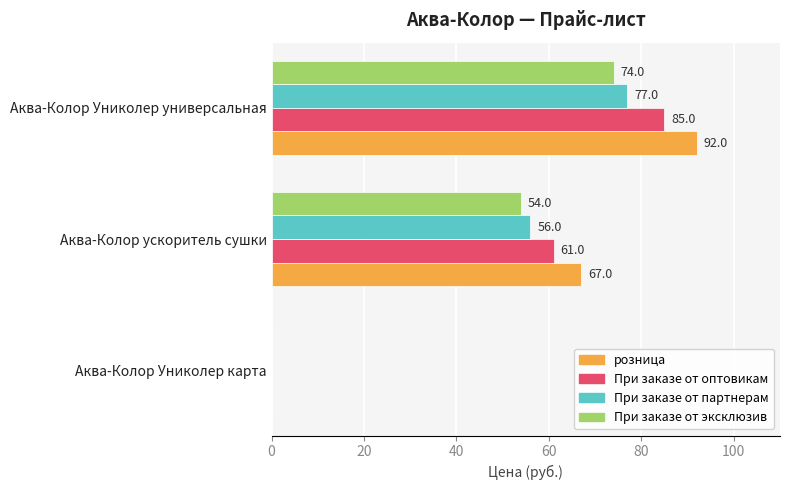

How many positive values does the При заказе от партнерам series have?

2